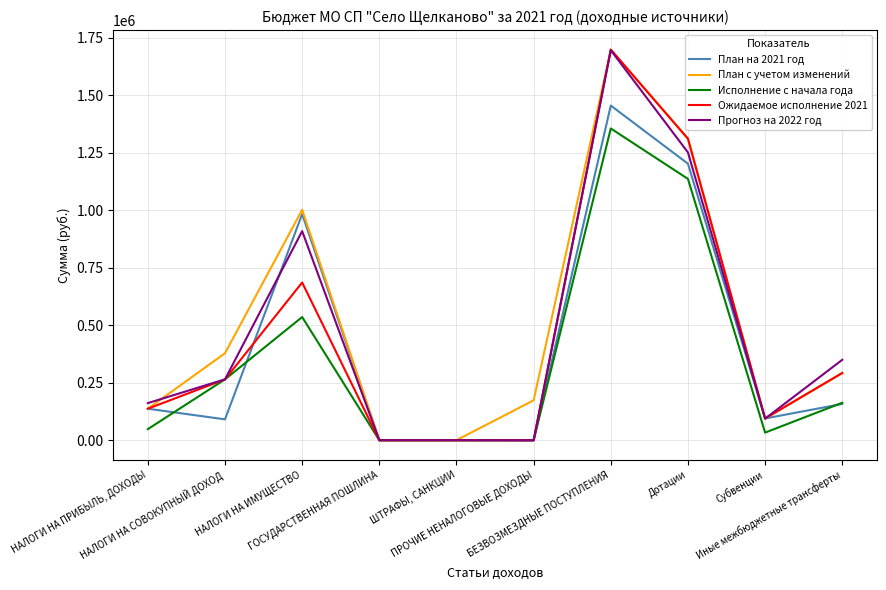

Count the number of data series in this chart.

5